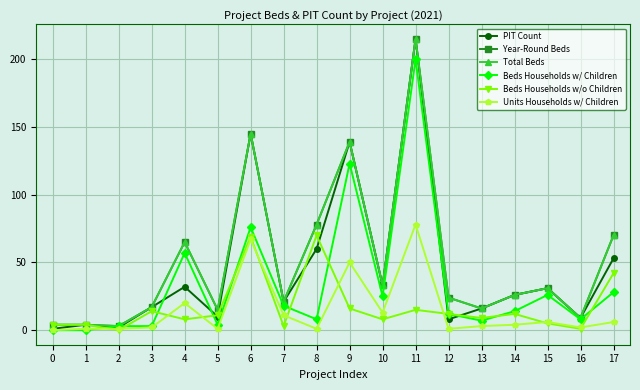

In Year-Round Beds, how many points are higher than both neighbors (excluding endpoints)?

5